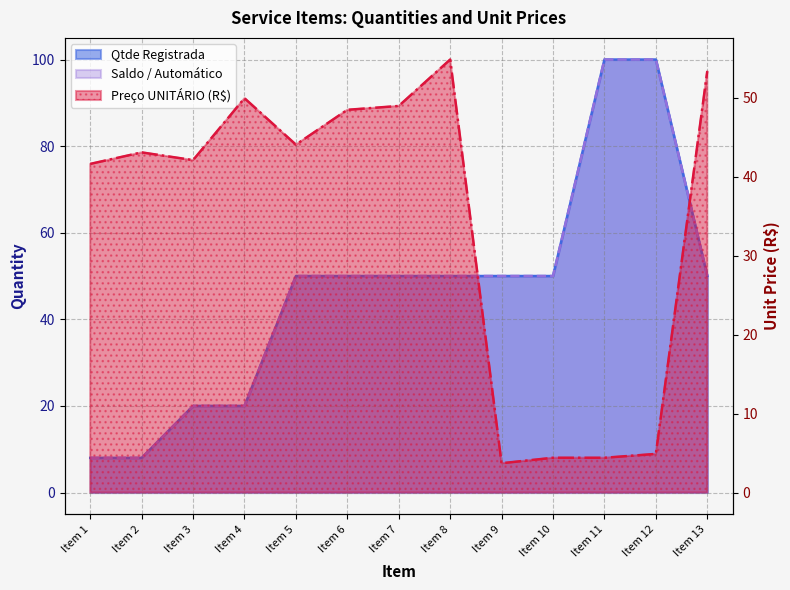

How many lines are shown in the chart?

3